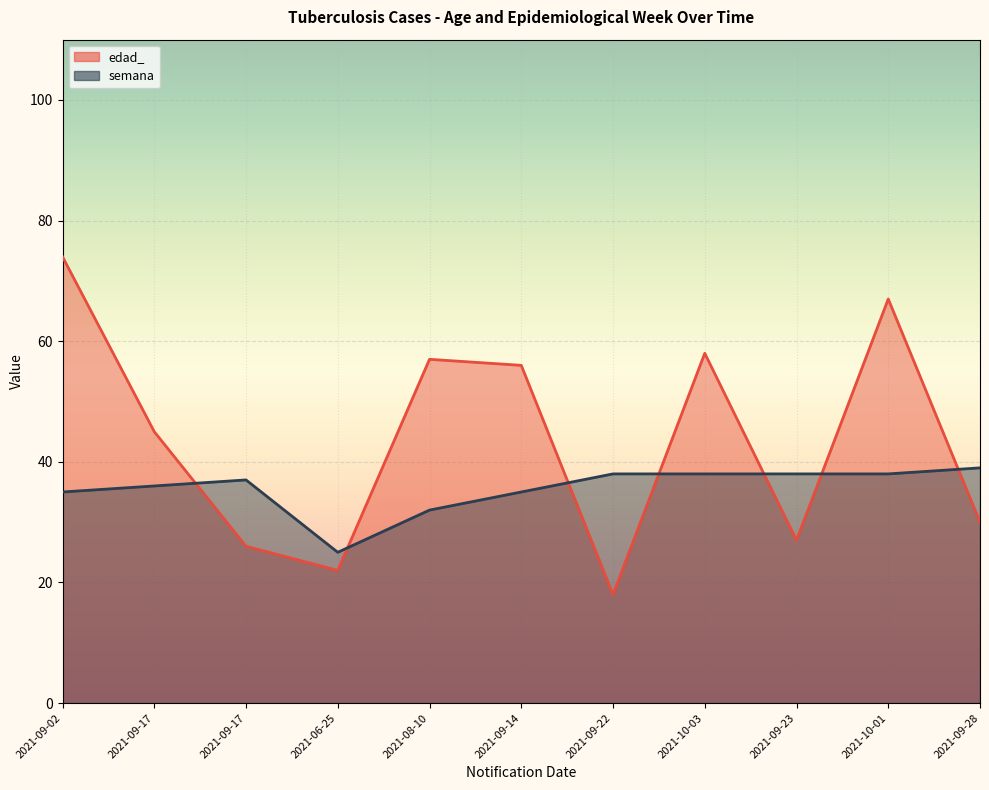

Which series has the largest range (max minus min)?

edad_